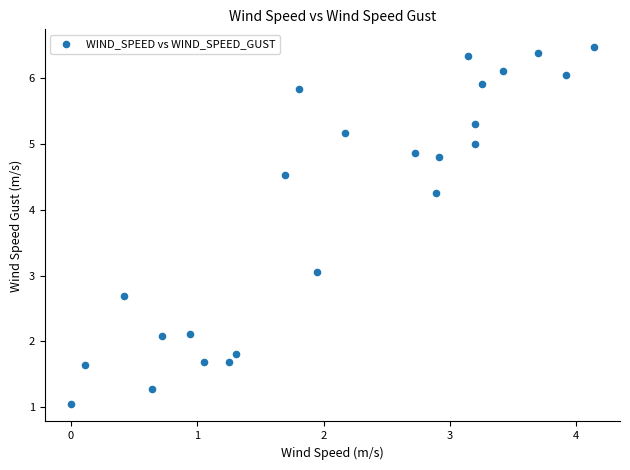

What is the range of Y values (max minus min)?

5.4